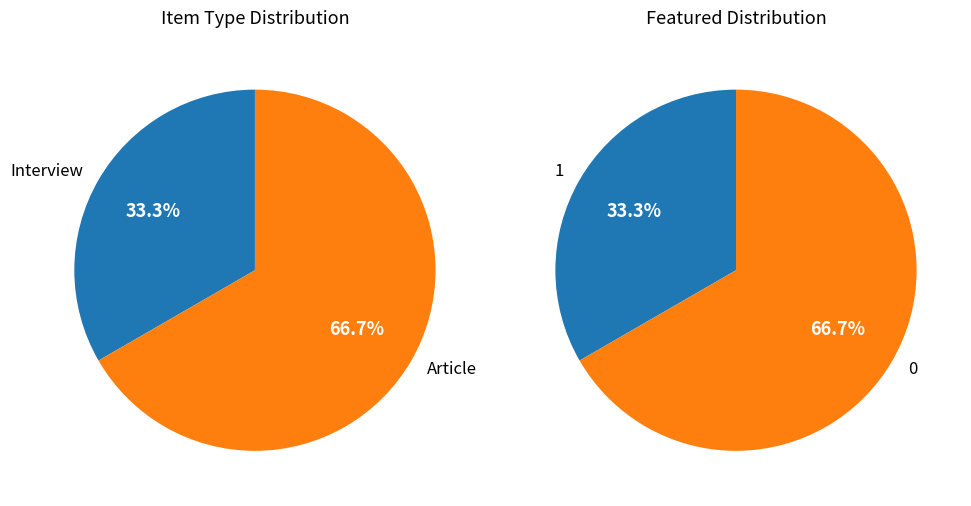

The Interview slice represents 33% of the pie. True or false?

True